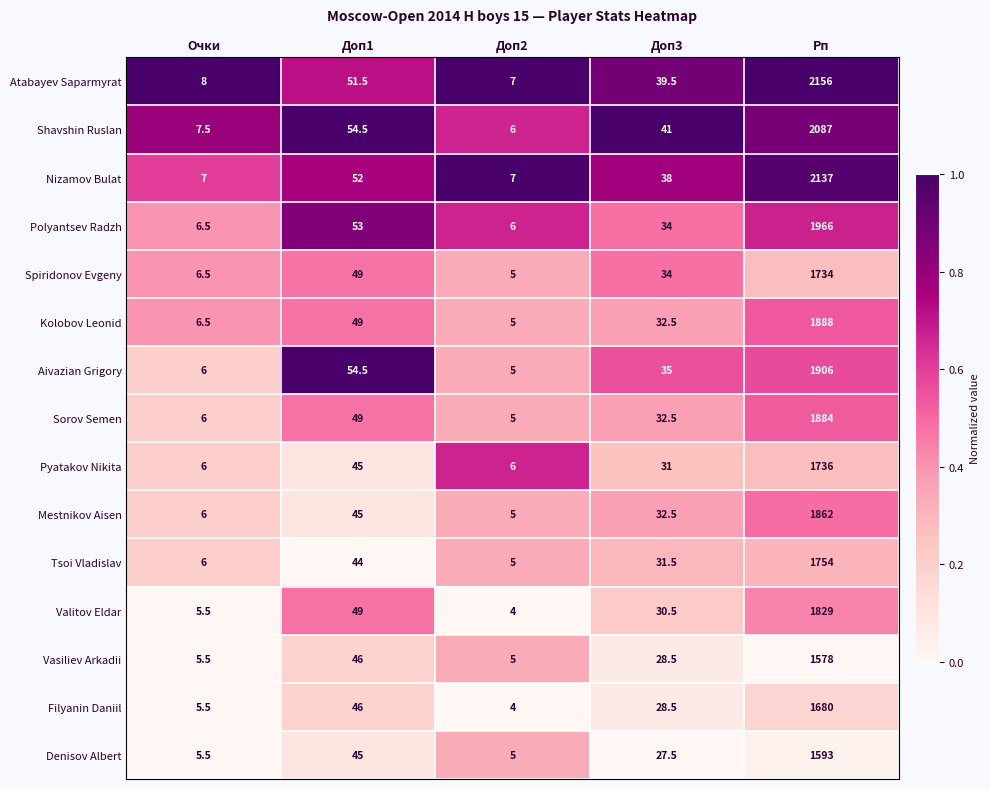

Which series has the largest total across all categories?

Atabayev Saparmyrat